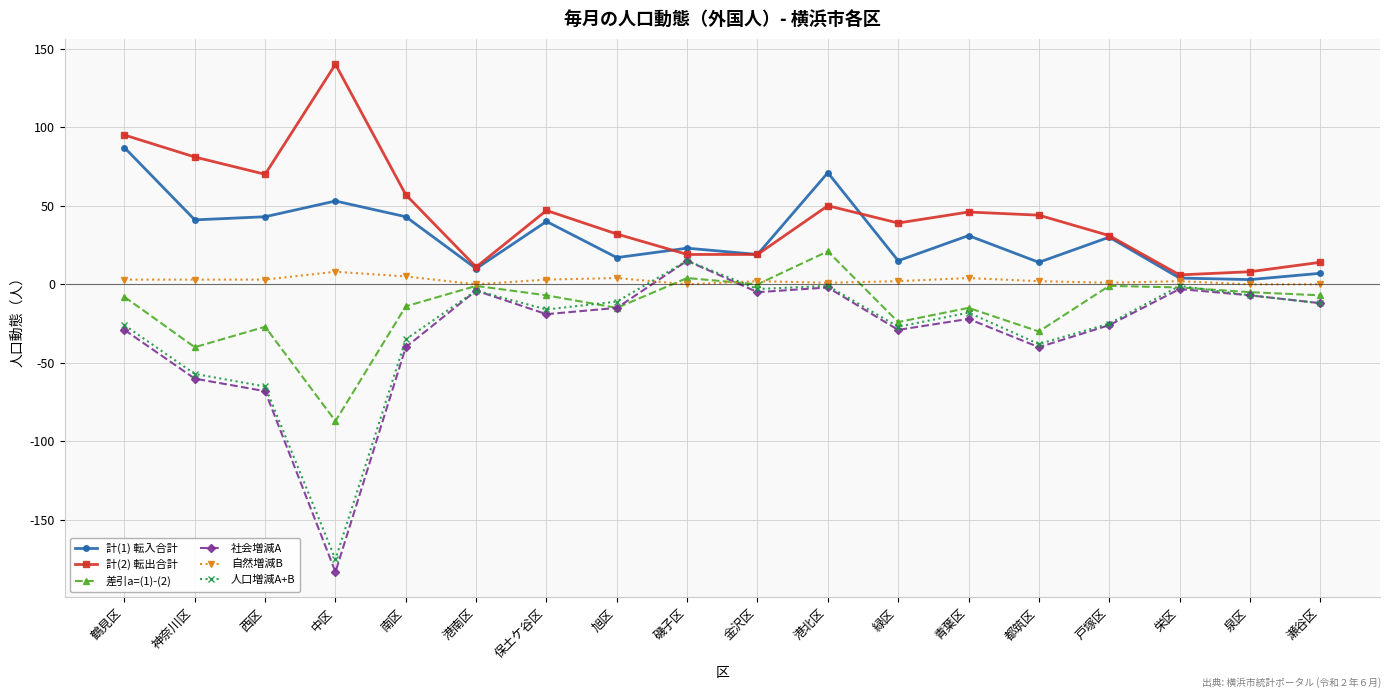

True or false: 差引a=(1)-(2) has a value of -14 at 南区.

True